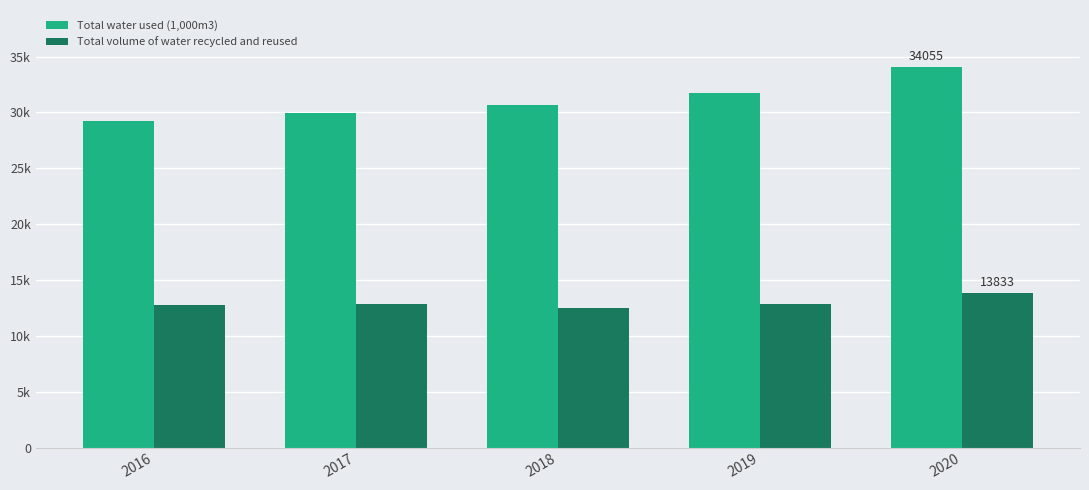

What is the spread (max minus min) of values at 2020?

20222